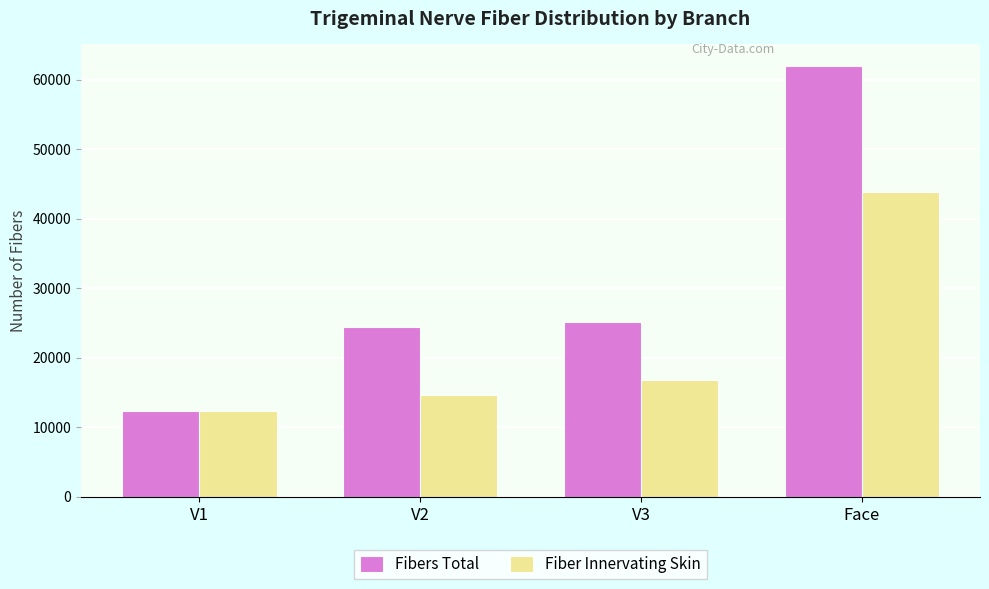

Which series has the widest spread of values?

Fibers Total